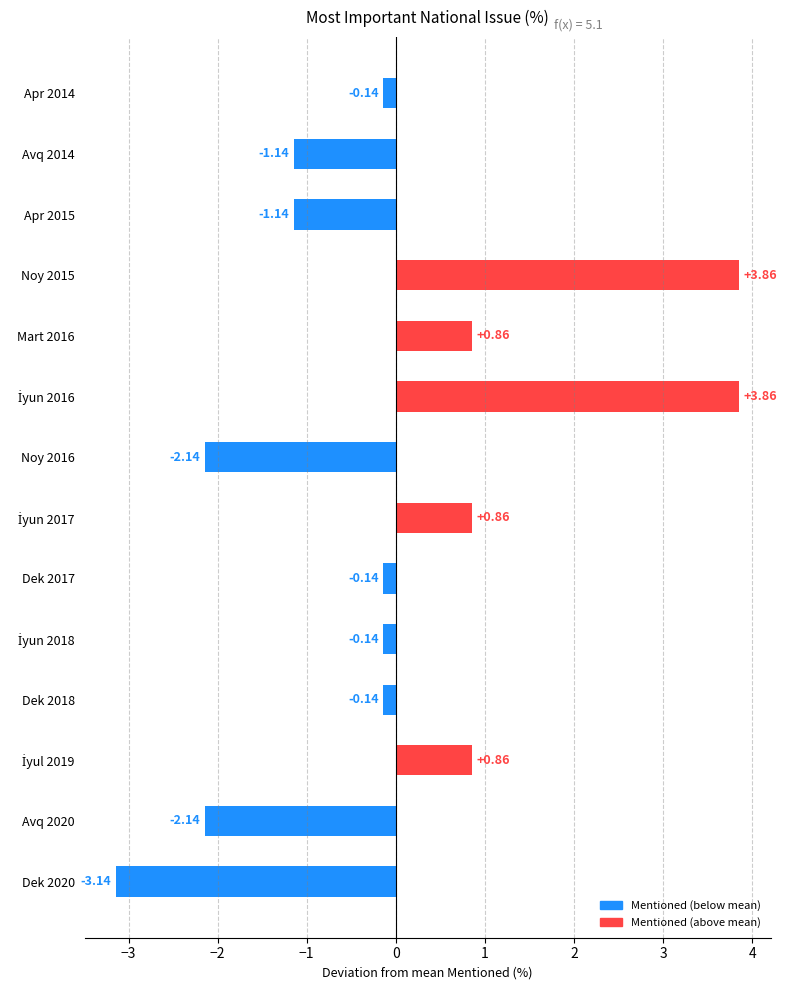

What is the sum of the values at Dek 2018 and Mart 2016?

0.7